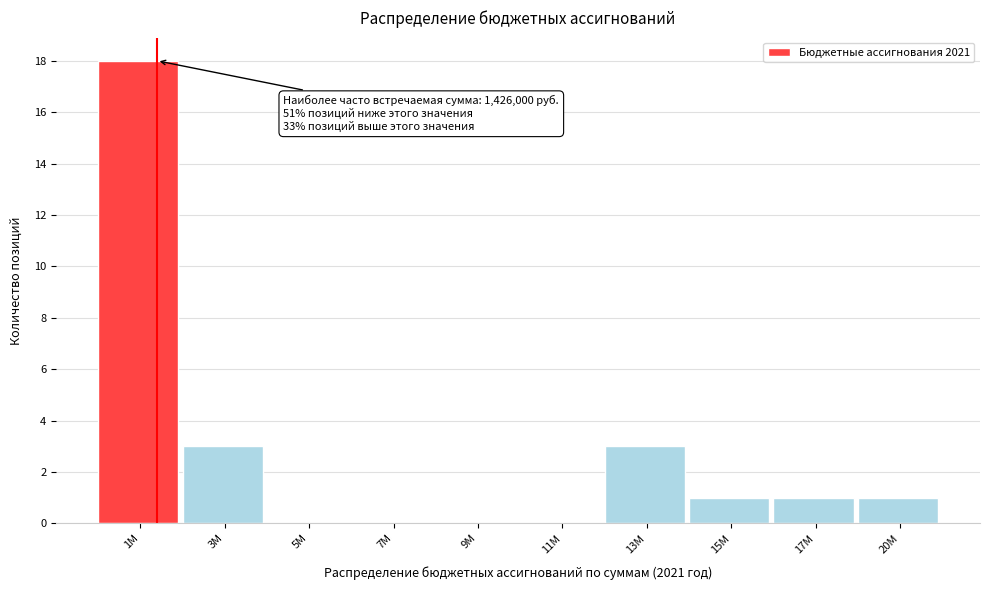

Reading left to right, list all the values displayed in this chart.

1М=18	3М=3	5М=0	7М=0	9М=0	11М=0	13М=3	15М=1	17М=1	20М=1